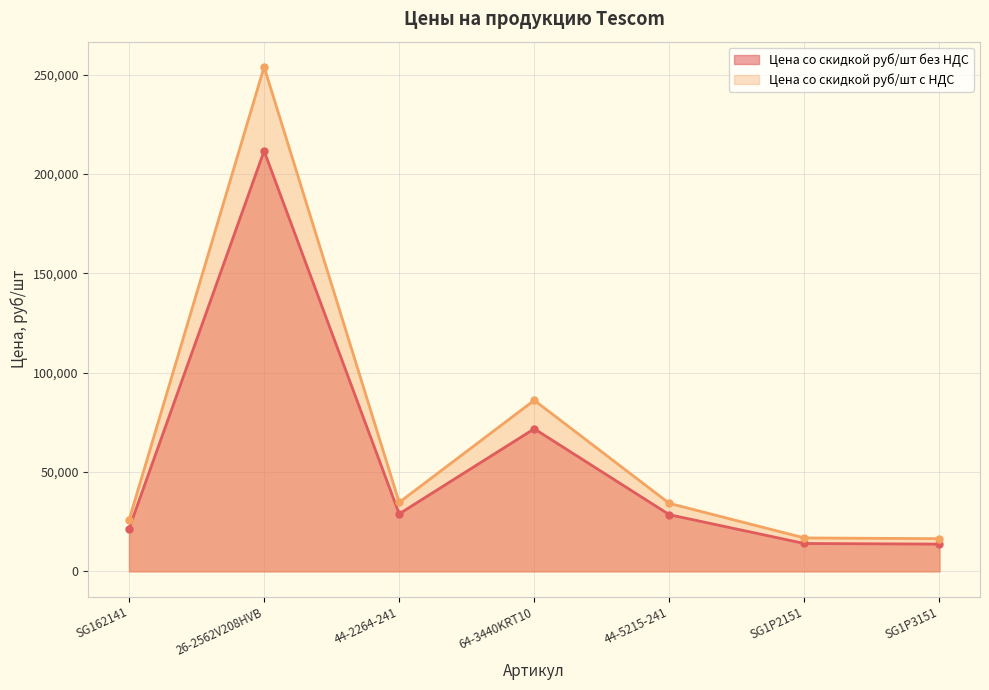

What position from the left is 44-2264-241?

3